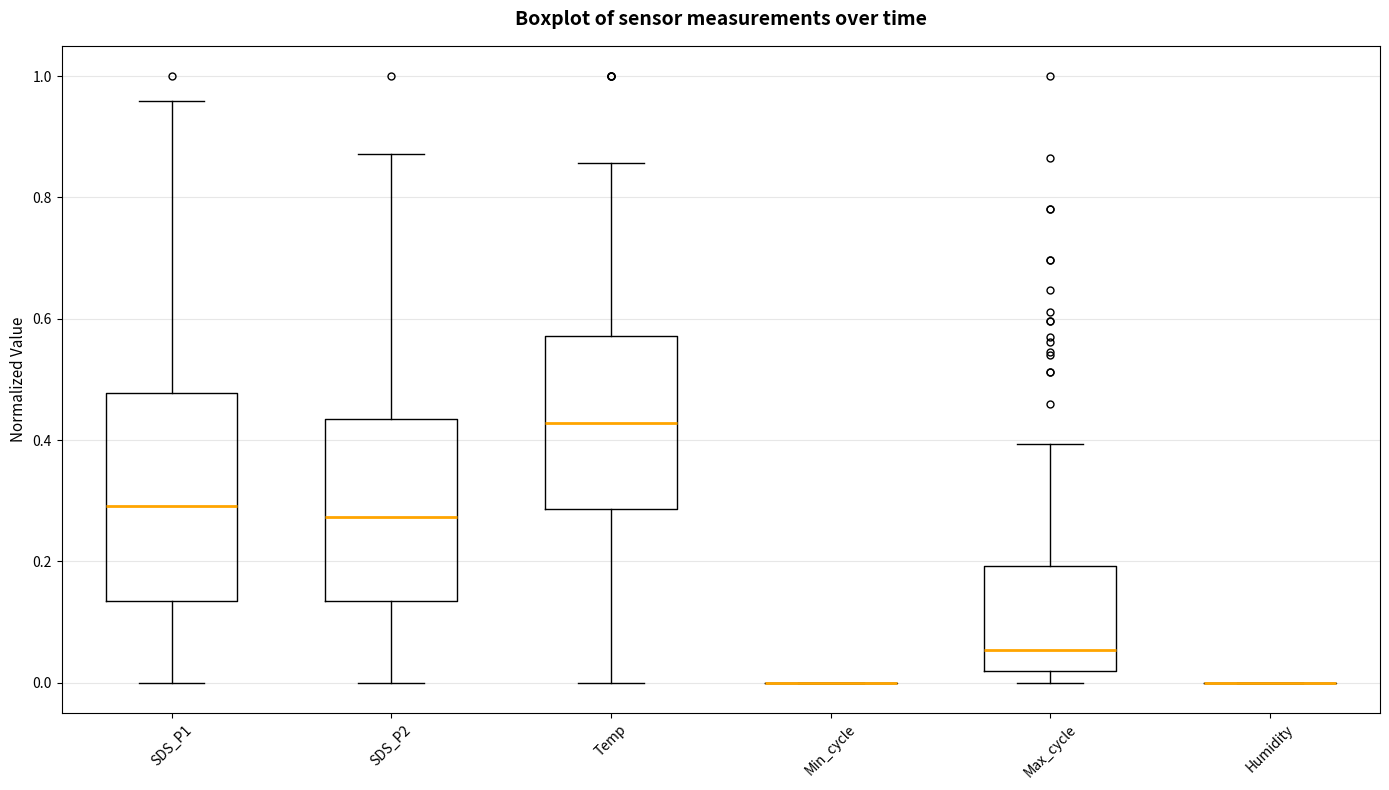

Which box is the tallest, from its lower edge to its upper edge?

SDS_P1